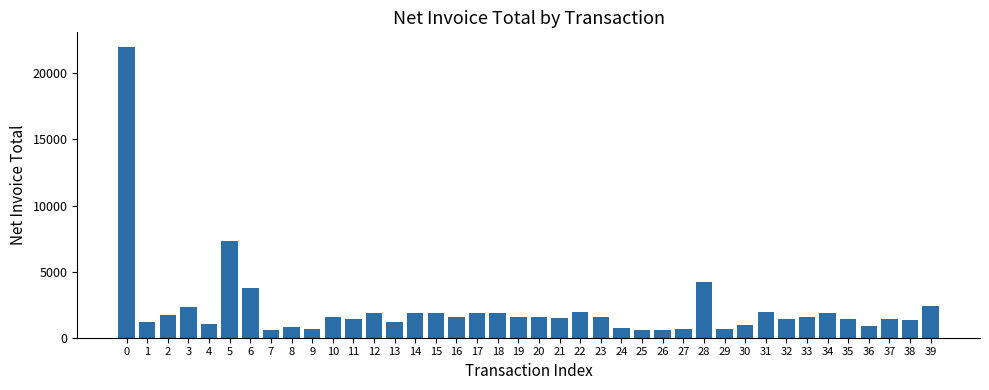

Which has a higher value, 27 or 30?

30